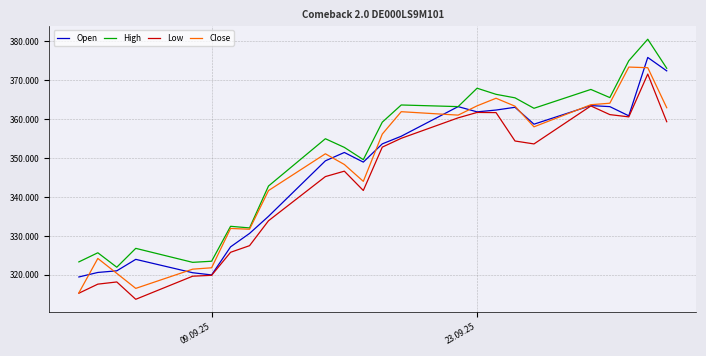

What are all the series names shown in the legend?

Open, High, Low, Close